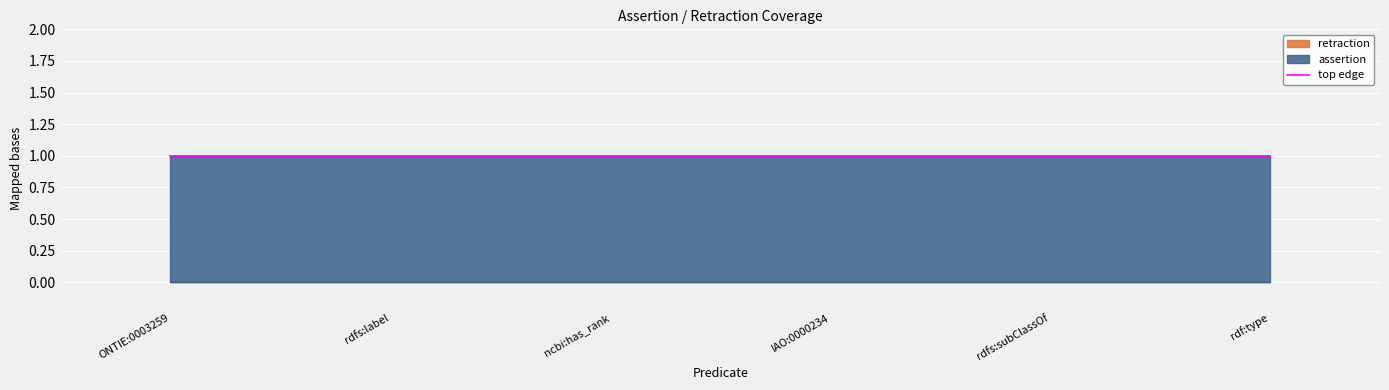

Reading right to left, what are all the values shown in this chart?

assertion: rdf:type=1	rdfs:subClassOf=1	IAO:0000234=1	ncbi:has_rank=1	rdfs:label=1	ONTIE:0003259=1
retraction: rdf:type=0	rdfs:subClassOf=0	IAO:0000234=0	ncbi:has_rank=0	rdfs:label=0	ONTIE:0003259=0